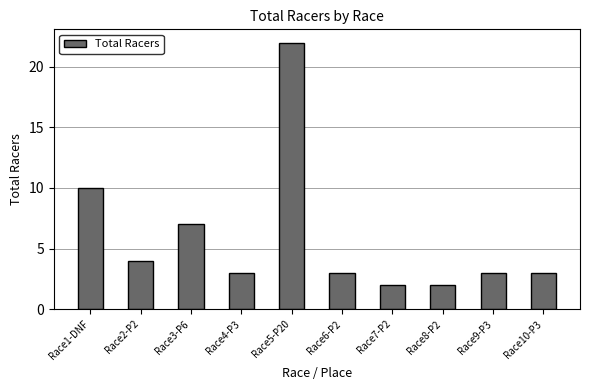

What is the average value?

6